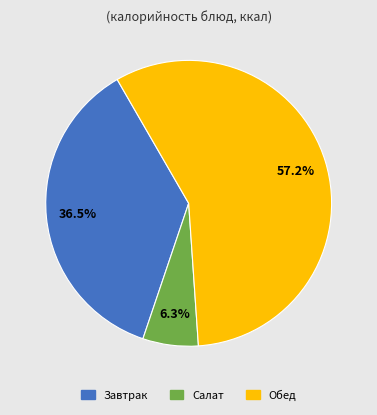

How many slices are in this pie chart?

3